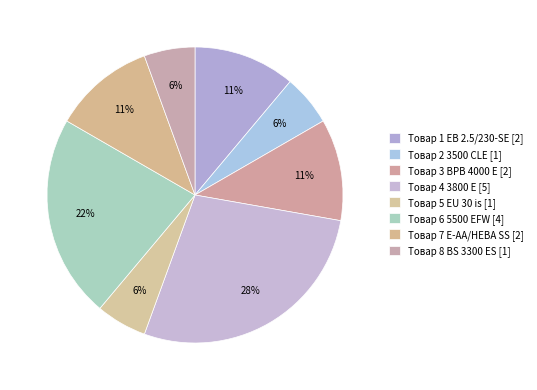

What percentage is the Товар 6 5500 EFW slice, to the nearest percent?

22%